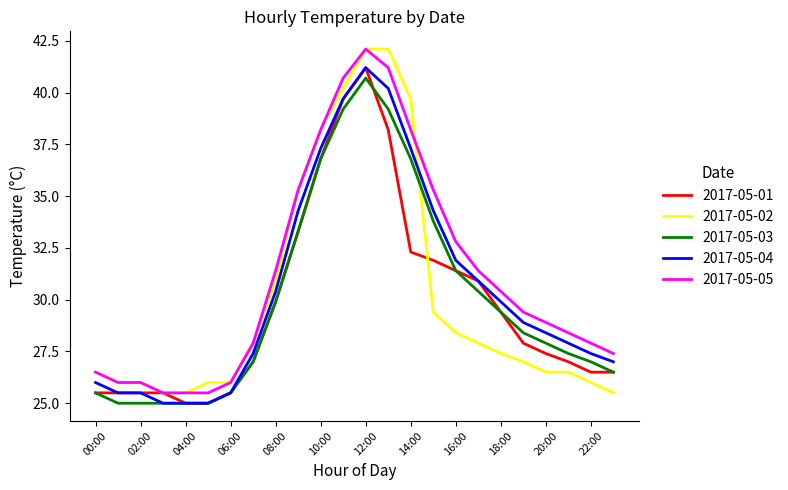

Is this an area chart (filled region under the line)?

No